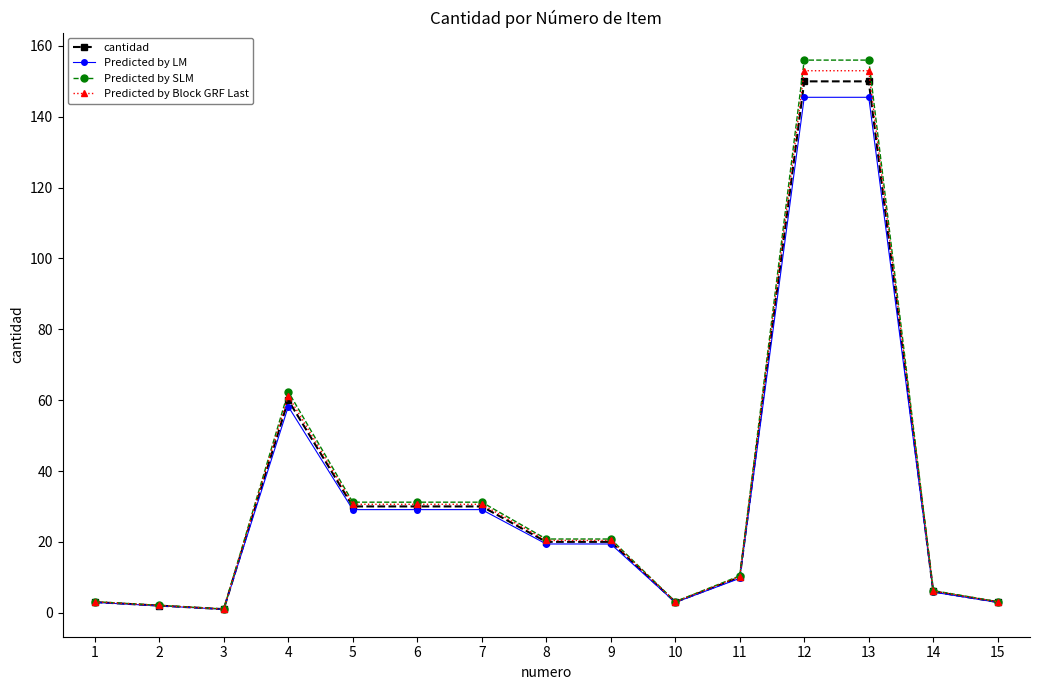

What is the value of the cantidad point at the 6th from the left?

30.0